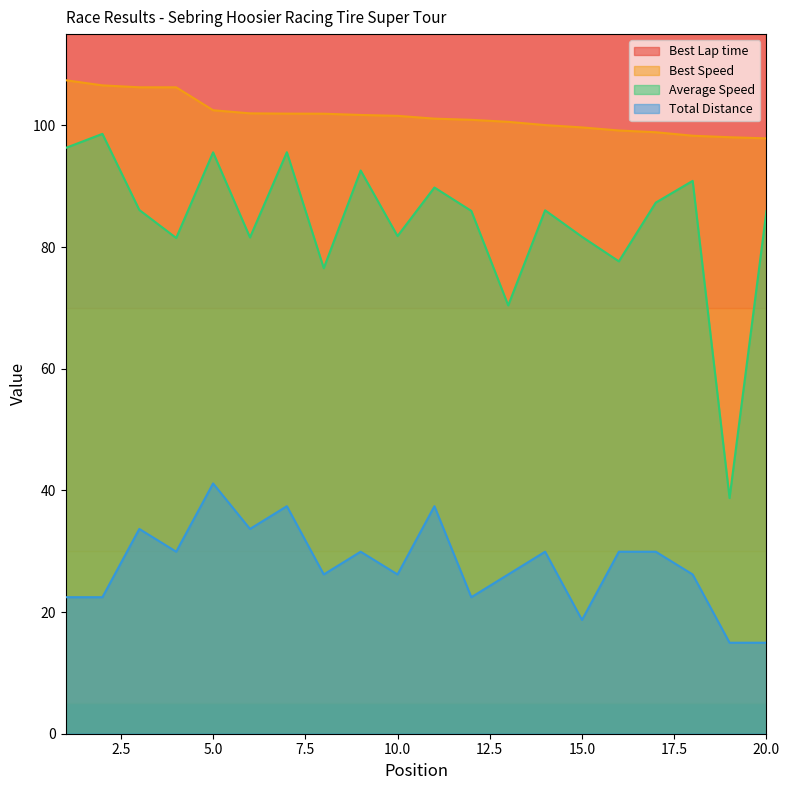

What is the smallest value displayed?

15.0